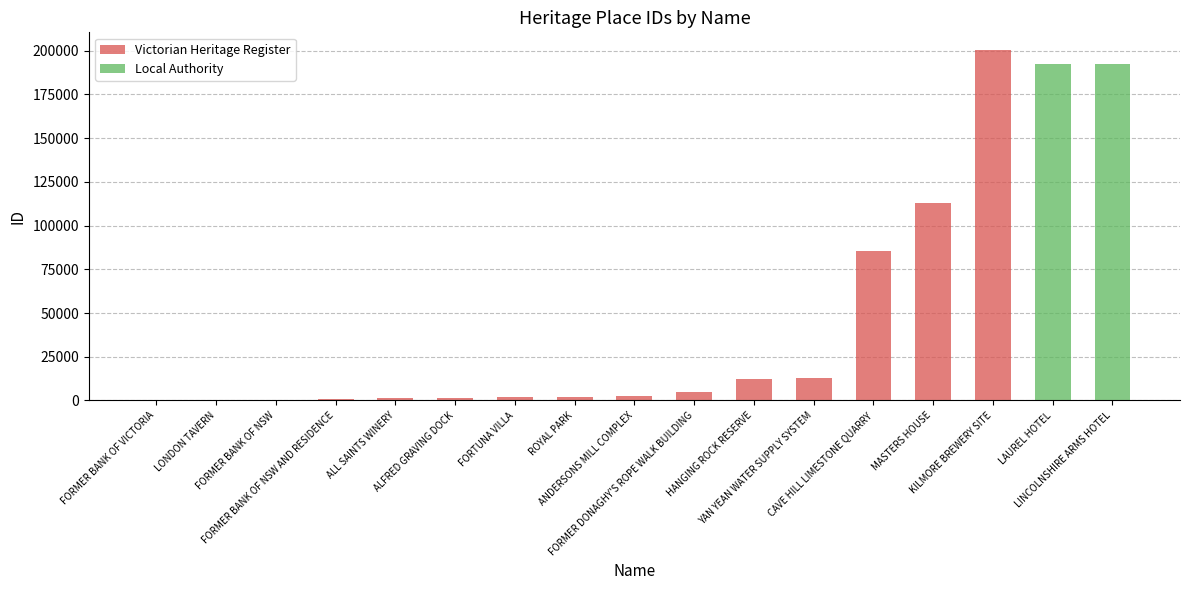

Between HANGING ROCK RESERVE and YAN YEAN WATER SUPPLY SYSTEM, which is larger?

YAN YEAN WATER SUPPLY SYSTEM